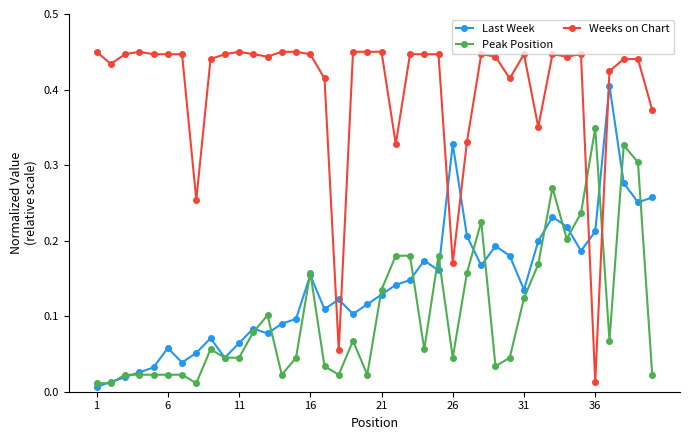

List the series in order of their peak value, highest first.

Weeks on Chart, Last Week, Peak Position